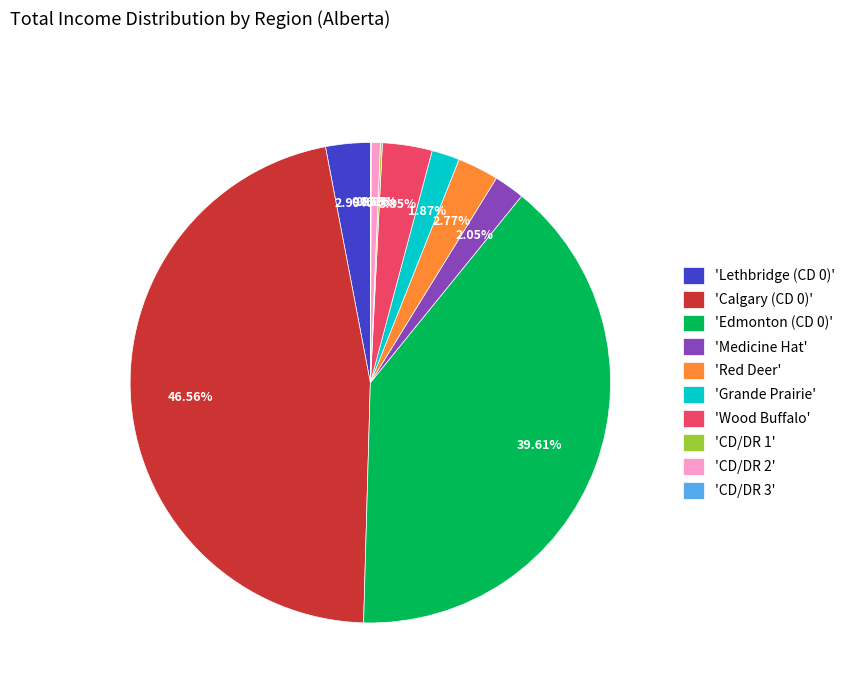

Is there any slice that represents more than half of the pie?

No